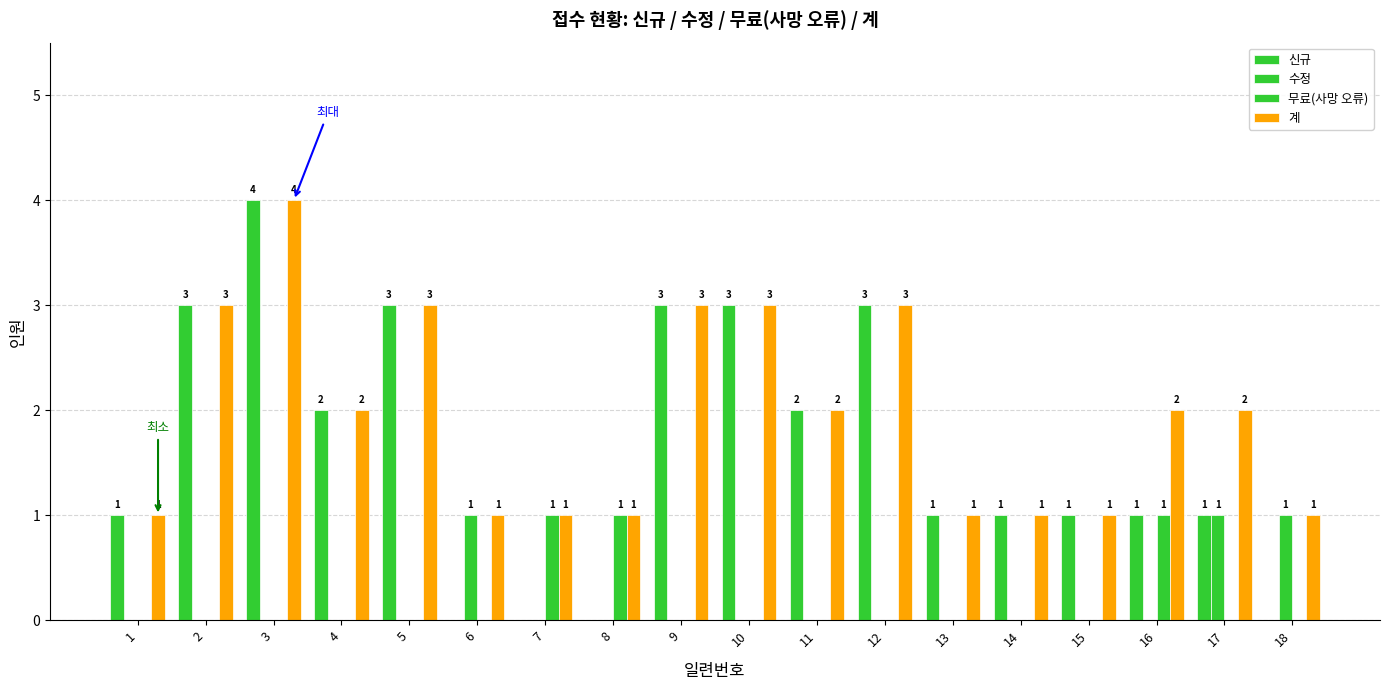

Count the number of categories in the chart.

18